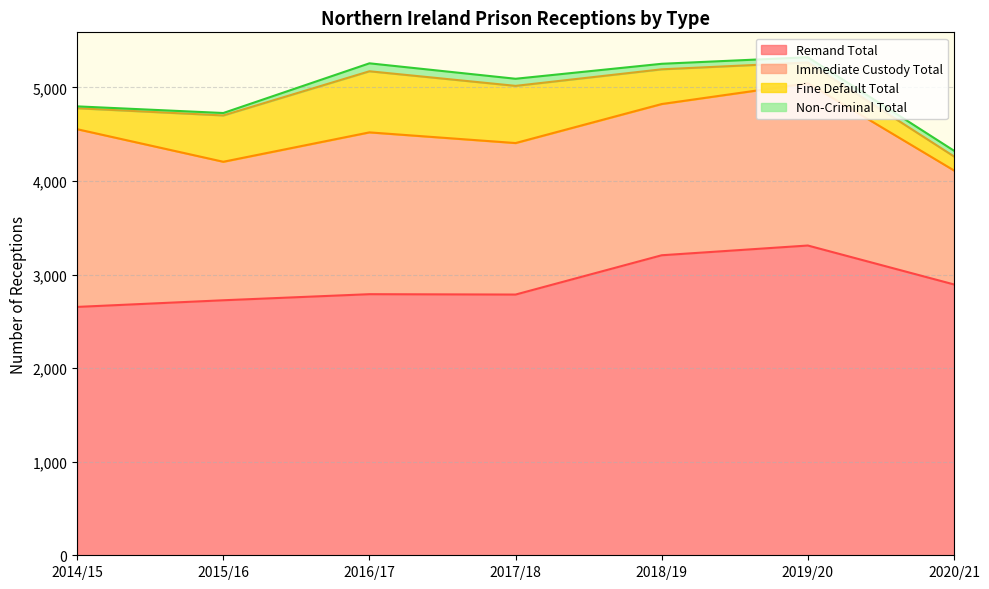

How many interior local peaks does the Fine Default Total series have?

1